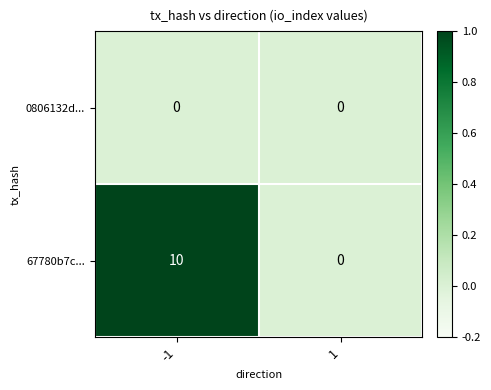

What is the total value across all series at -1?

10